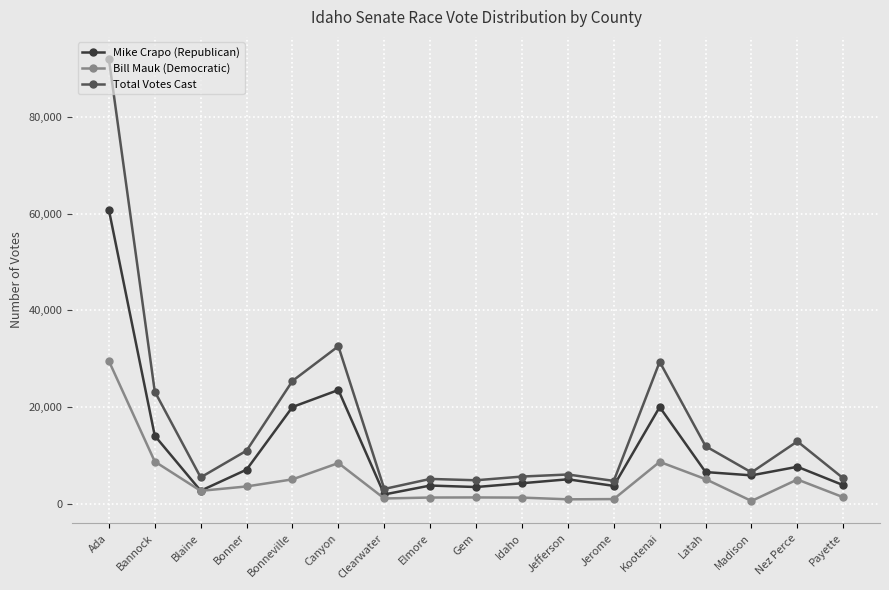

True or false: Total Votes Cast has a value of 23207 at Bannock.

True